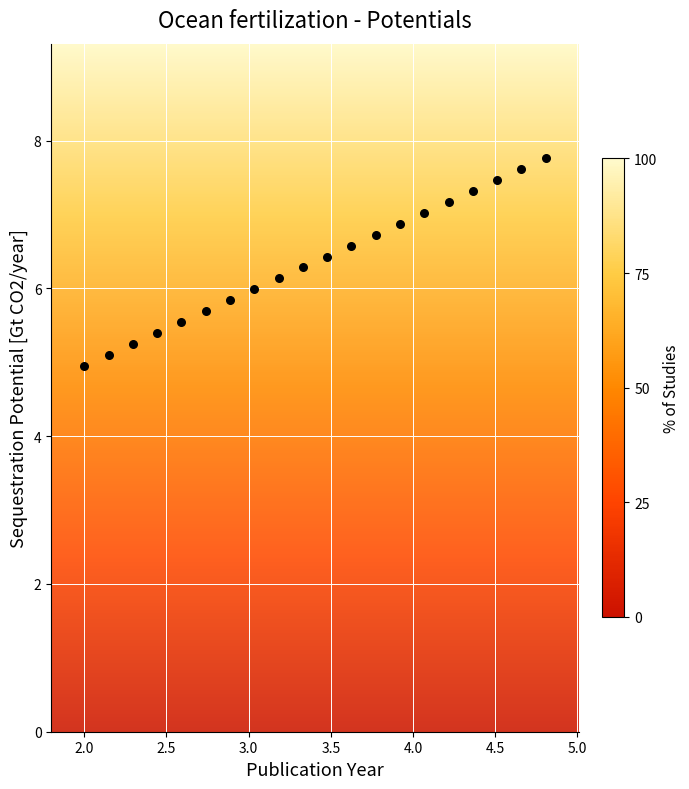

What is the range of X values (max minus min)?

2.8